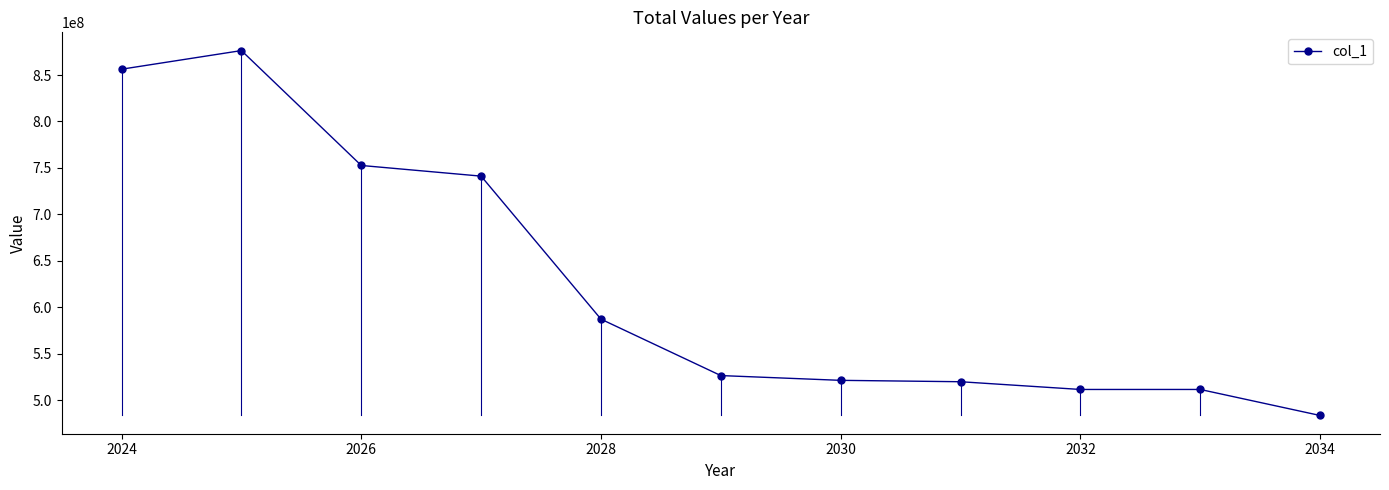

What is the smallest value displayed?

483703003.0